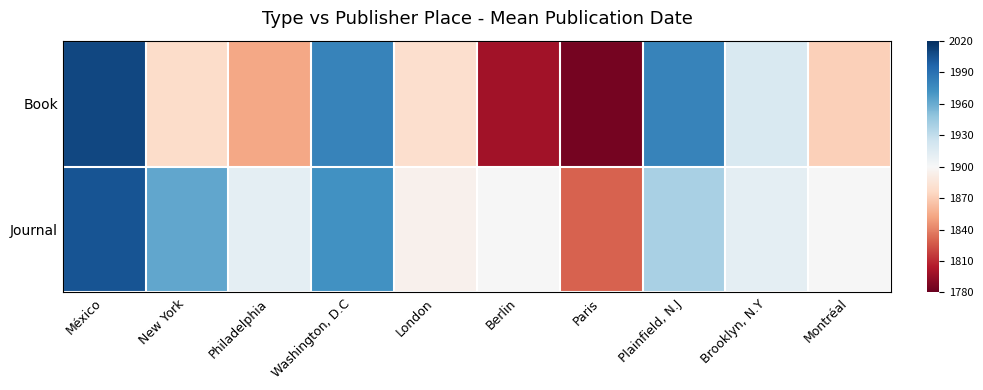

Between London and Brooklyn, N.Y, which is larger?

Brooklyn, N.Y